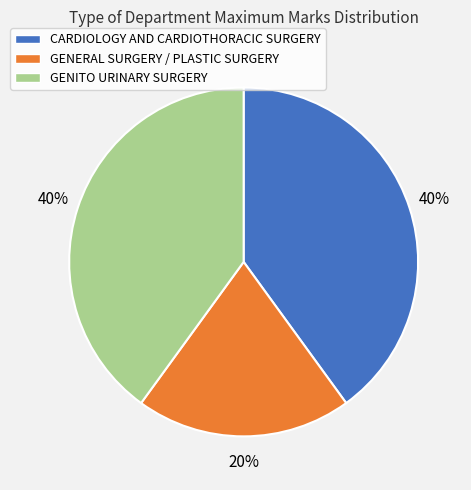

To the nearest percent, what portion does CARDIOLOGY AND CARDIOTHORACIC SURGERY represent?

40%